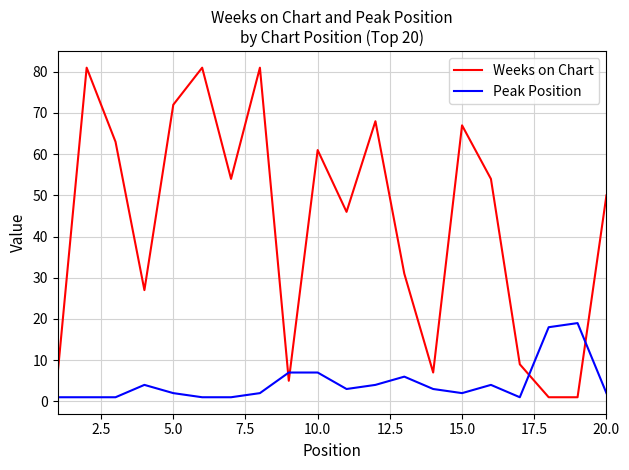

Rank the series by their average value, from lowest to highest.

Peak Position, Weeks on Chart